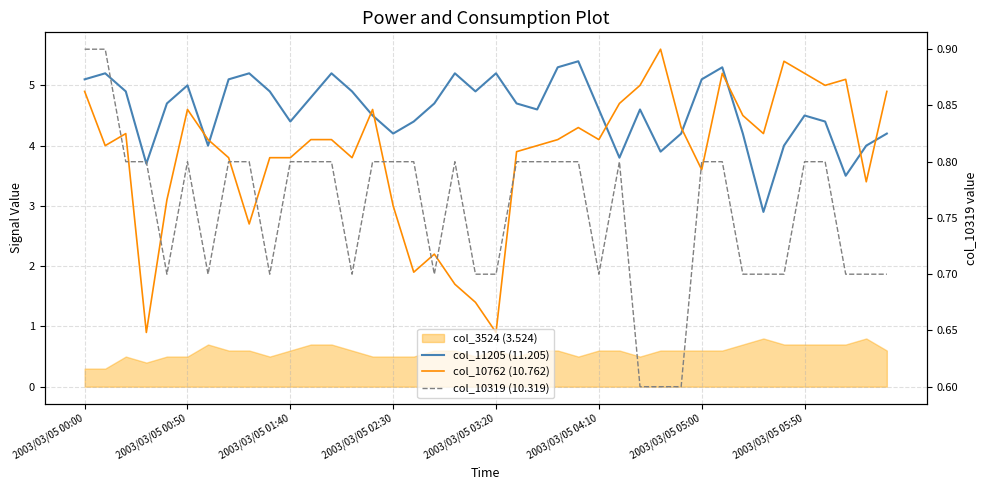

Does the chart have visible grid lines?

Yes